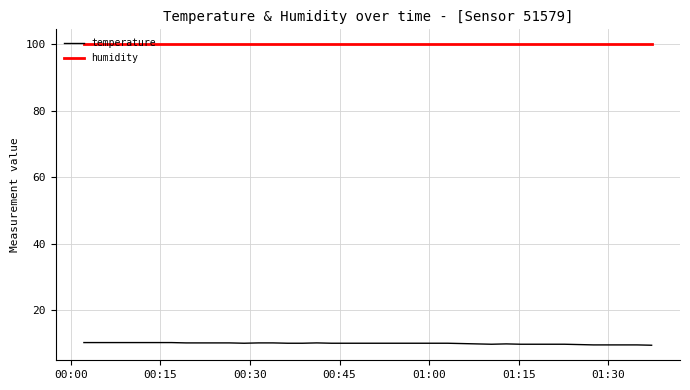

List the series in order of their overall mean, highest first.

humidity, temperature